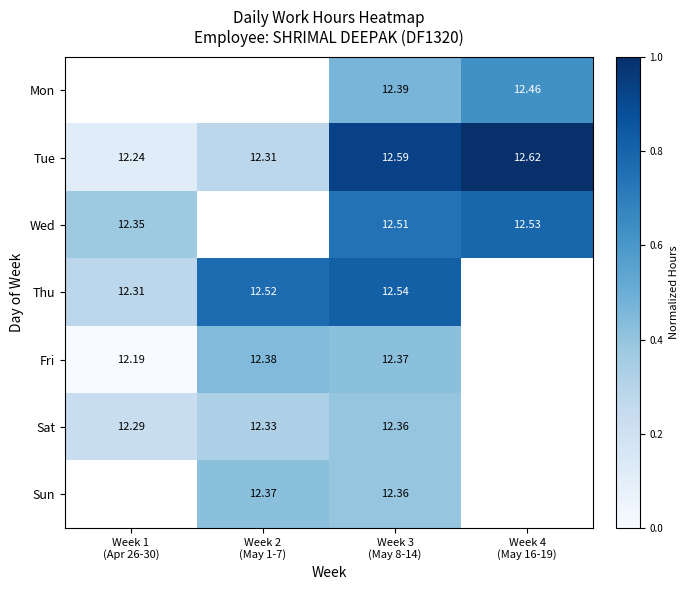

Read the Wed value at Week 4 (May 16-19).

0.8